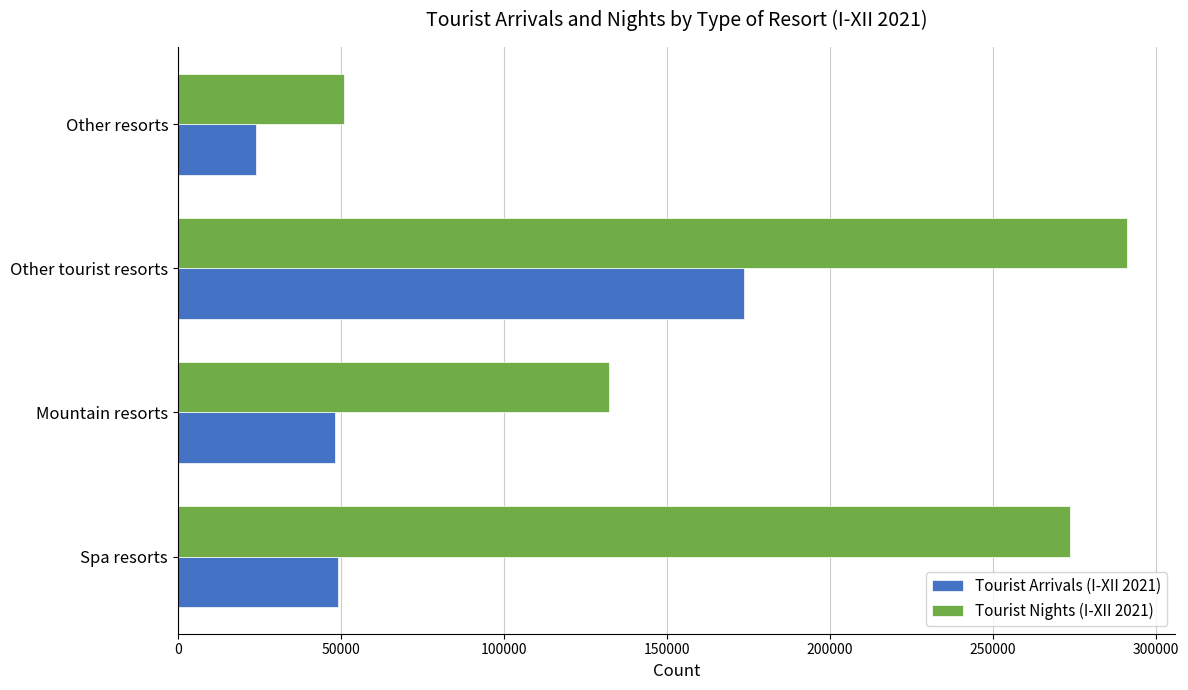

What is the approximate value of Tourist Nights (I-XII 2021) at Other tourist resorts?

291335